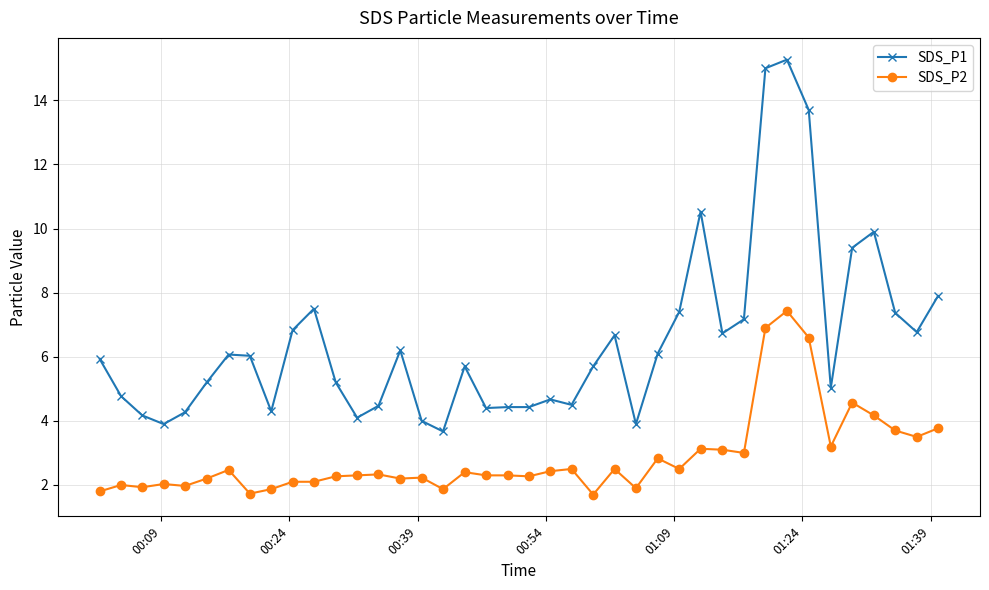

Which series has the widest spread of values?

SDS_P1